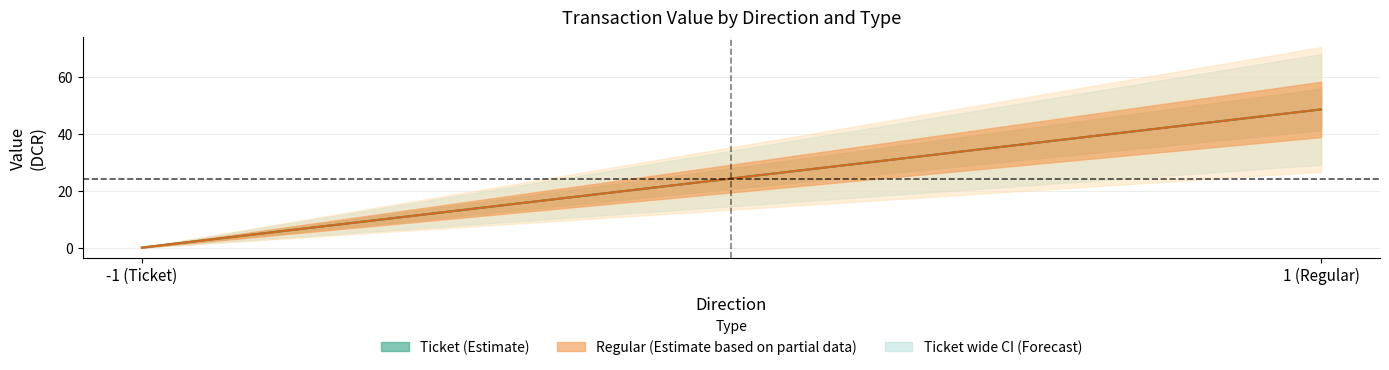

At which label does Ticket_value first exceed 48?

1